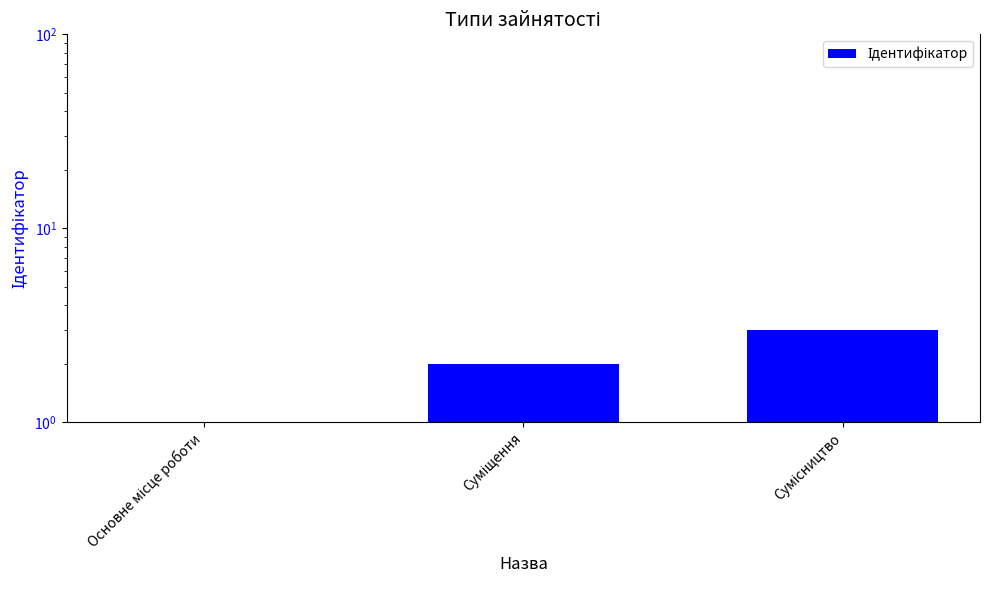

Which has a higher value, Суміщення or Основне місце роботи?

Суміщення